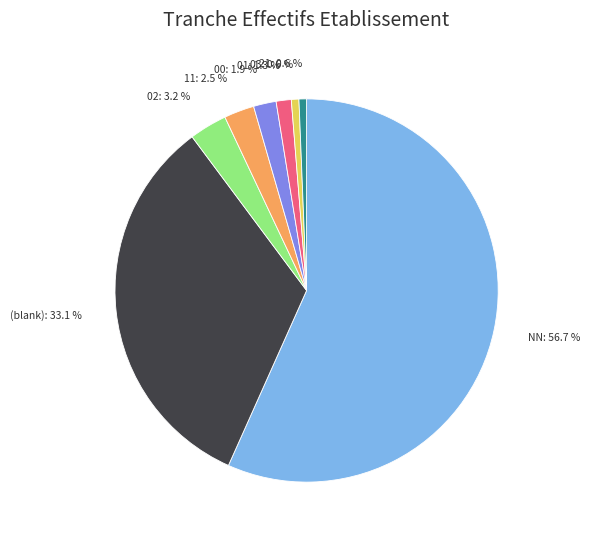

To the nearest percent, what is the difference between the largest and smallest slice percentages?

56%